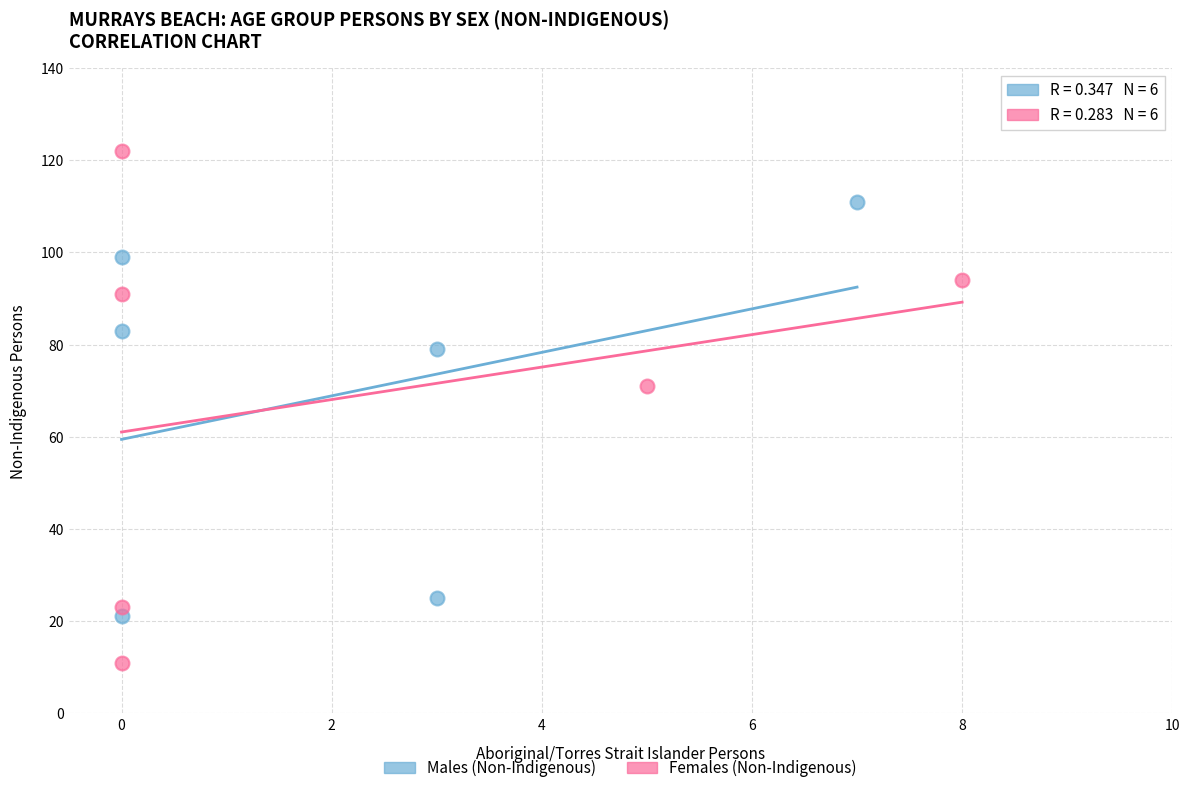

Which series has the largest Y range (max minus min)?

Females (Non-Indigenous)